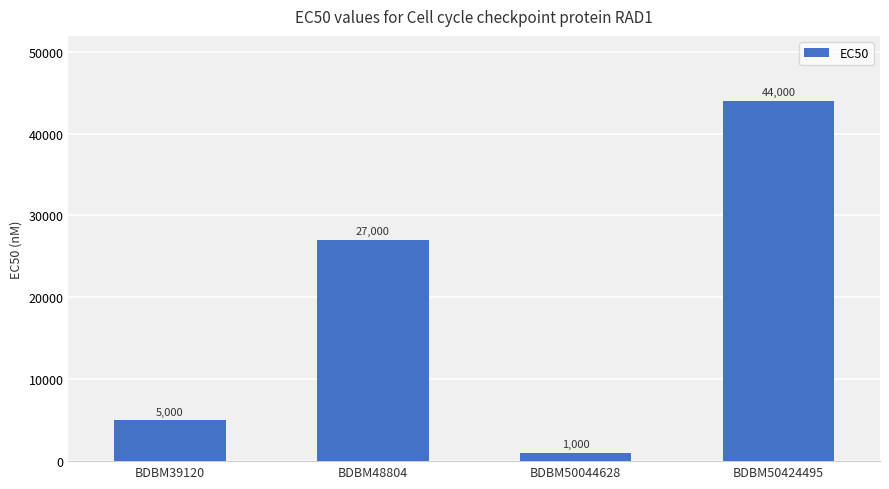

What is the change in value from BDBM48804 to BDBM50424495?

+17000